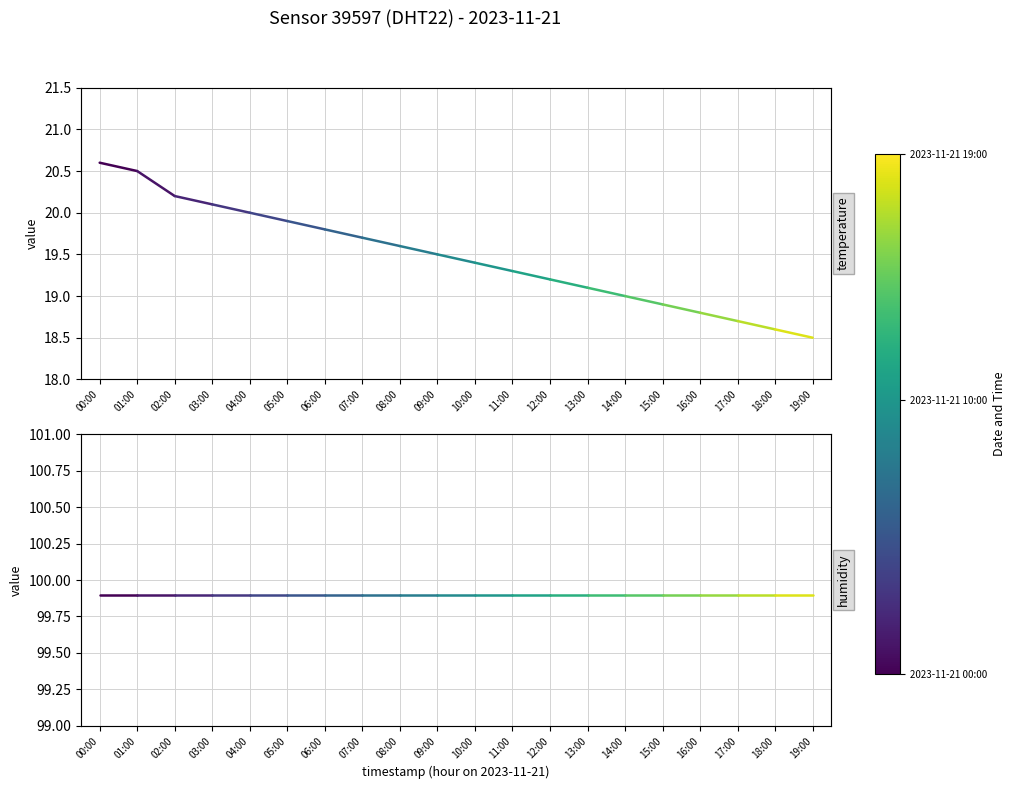

Reading right to left, extract all data points from this chart.

temperature: 20.5	20.6
humidity: 99.9	99.9